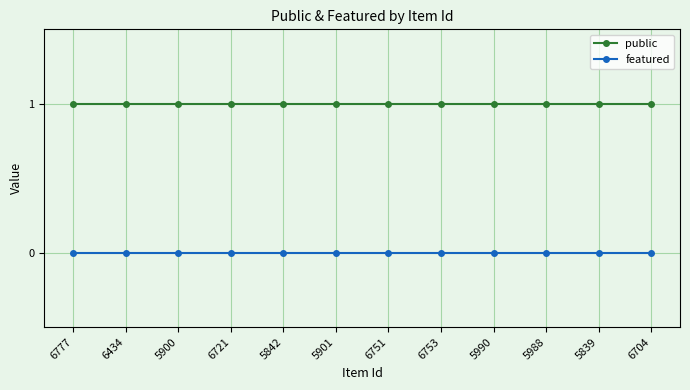

What is the sum of all public values?

12